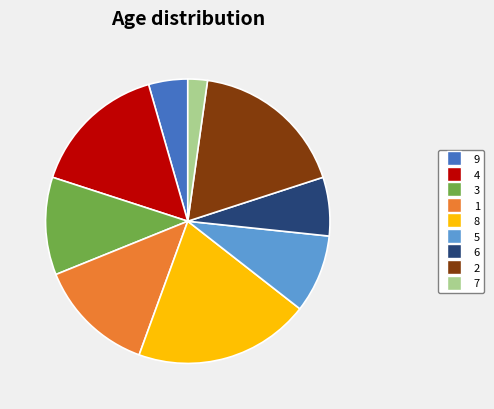

Which category has the biggest portion of the pie?

8